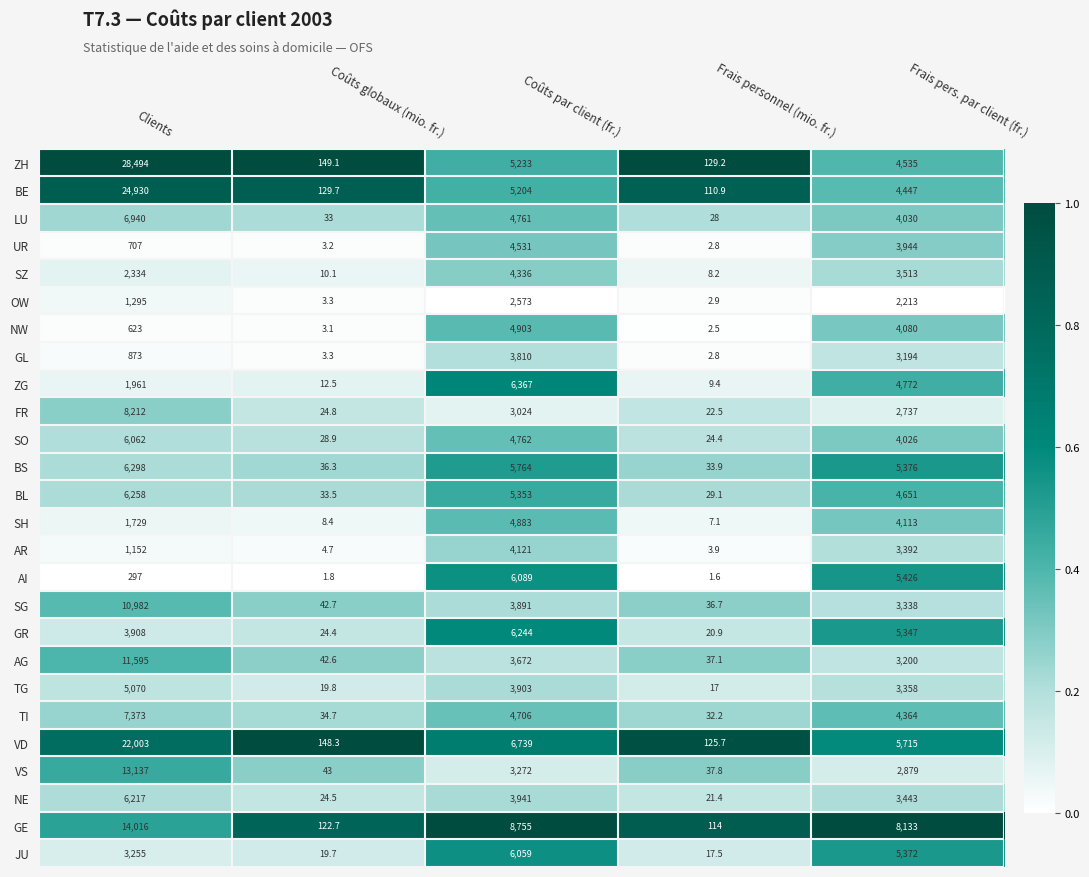

What is the difference between the maximum and minimum values in the GL series?

3807.2